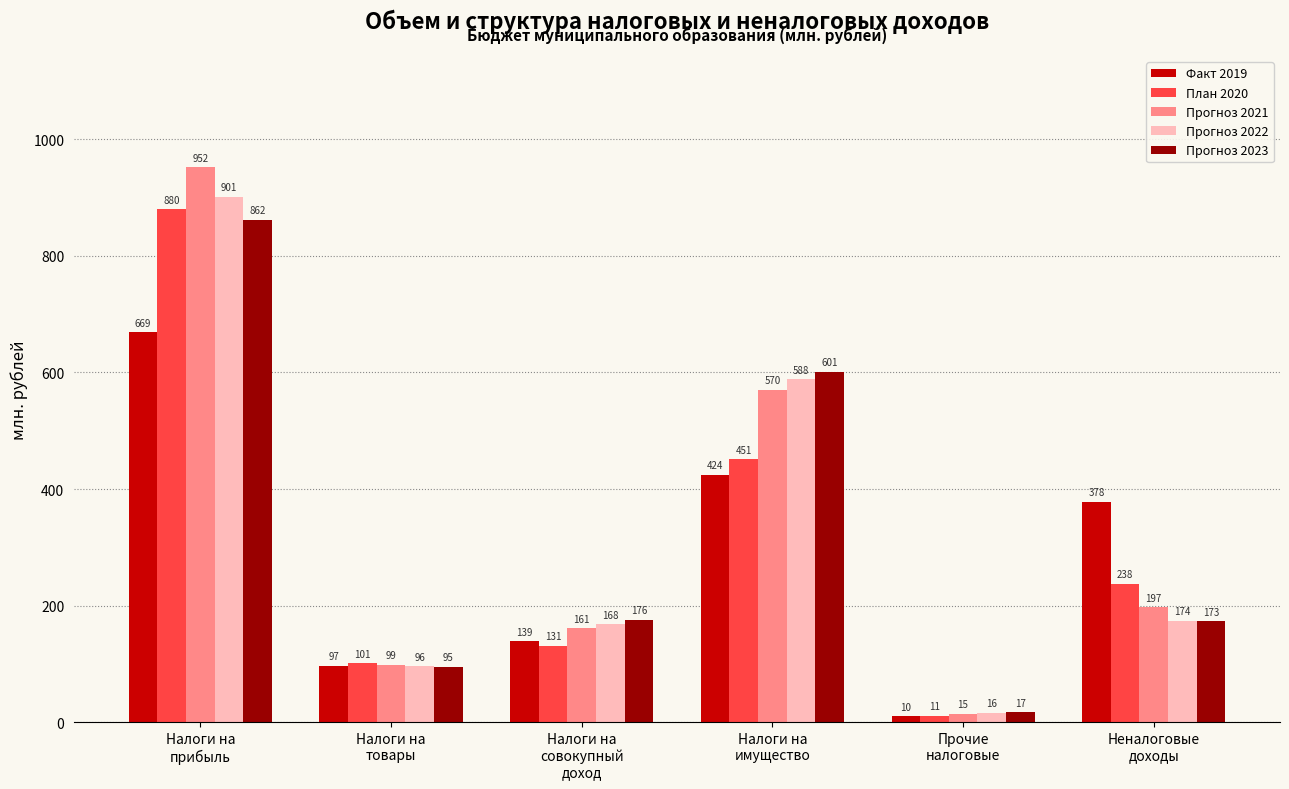

Is the value of Факт 2019 at Неналоговые
доходы greater than the value of Прогноз 2021 at Неналоговые
доходы?

Yes